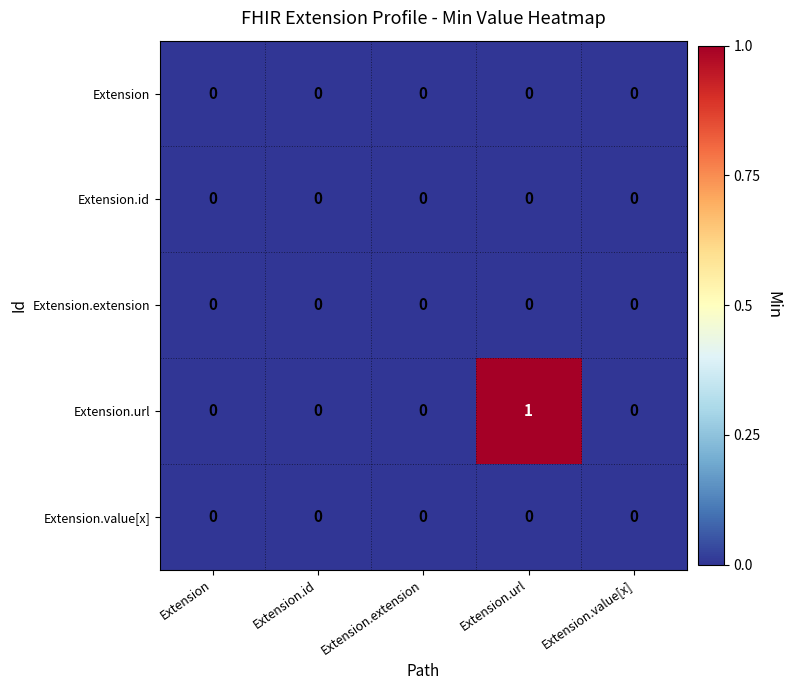

Reading left to right, extract all data points from this chart.

Extension: Extension=0	Extension.id=0	Extension.extension=0	Extension.url=0	Extension.value[x]=0
Extension.id: Extension=0	Extension.id=0	Extension.extension=0	Extension.url=0	Extension.value[x]=0
Extension.extension: Extension=0	Extension.id=0	Extension.extension=0	Extension.url=0	Extension.value[x]=0
Extension.url: Extension=0	Extension.id=0	Extension.extension=0	Extension.url=1	Extension.value[x]=0
Extension.value[x]: Extension=0	Extension.id=0	Extension.extension=0	Extension.url=0	Extension.value[x]=0